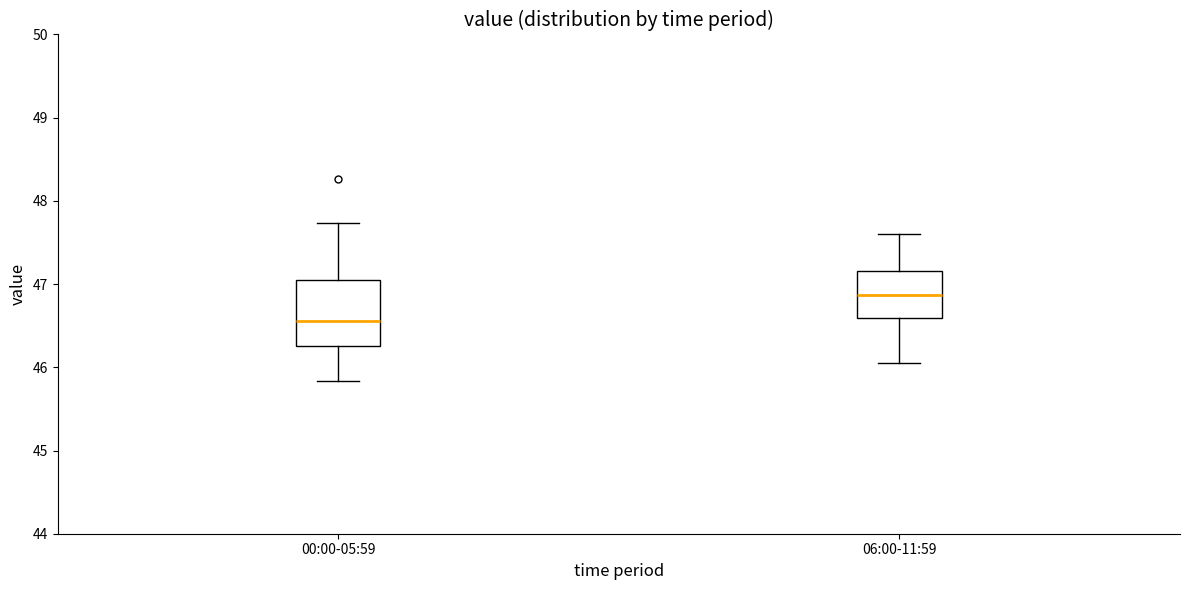

Which box's median line is the lowest?

00:00-05:59